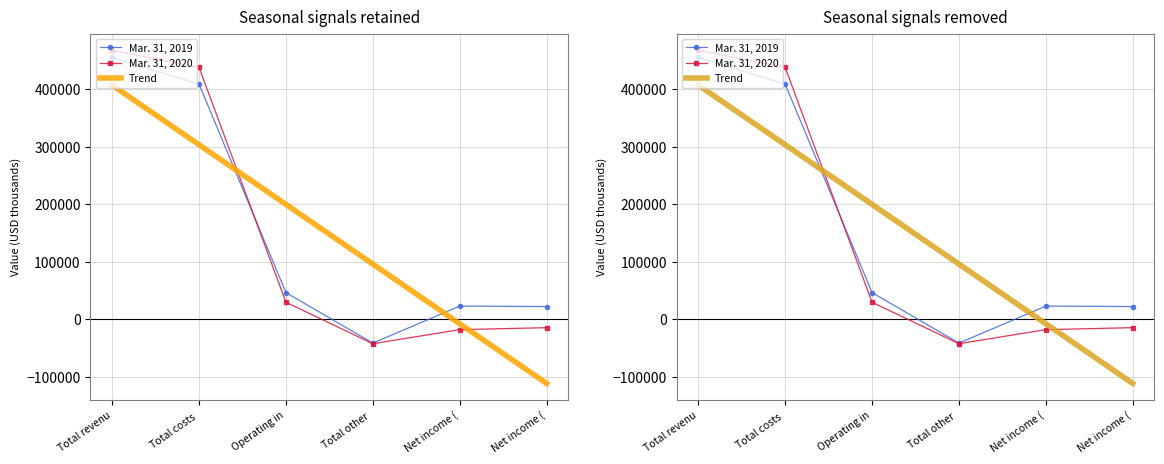

Between Net income ( and Total revenu, which is larger?

Total revenu